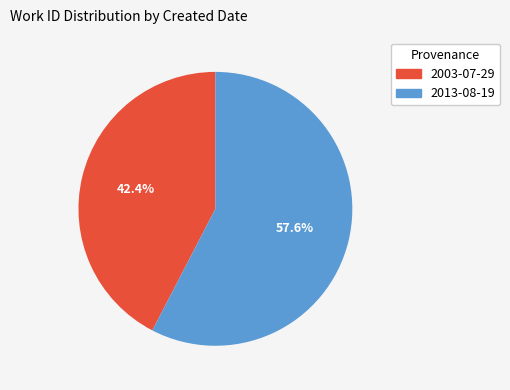

What is the largest slice in the pie chart?

2013-08-19